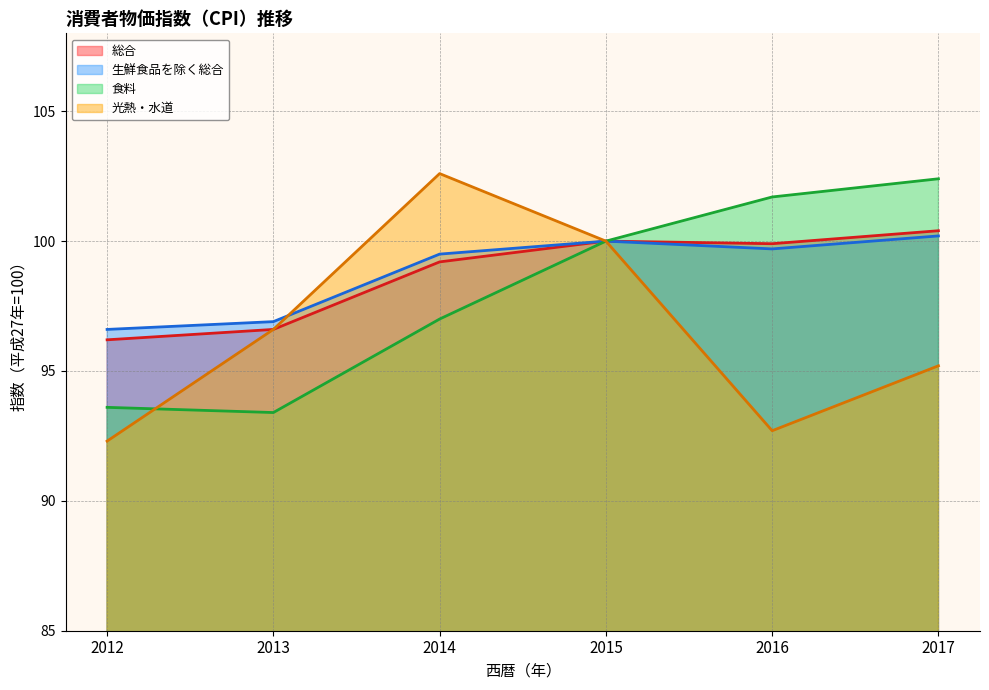

How many lines are shown in the chart?

4